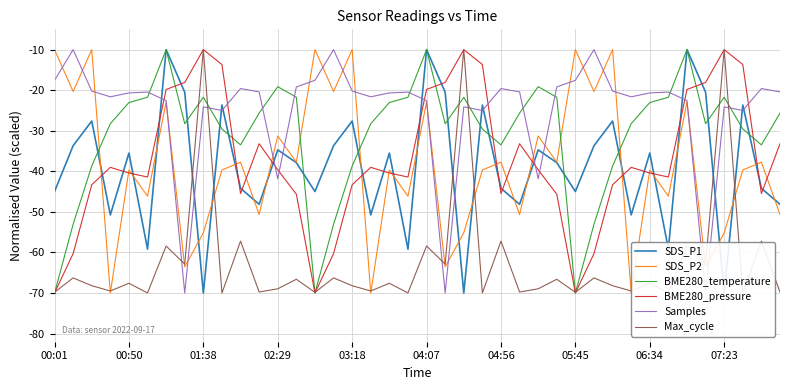

How many interior local peaks does the BME280_temperature series have?

8